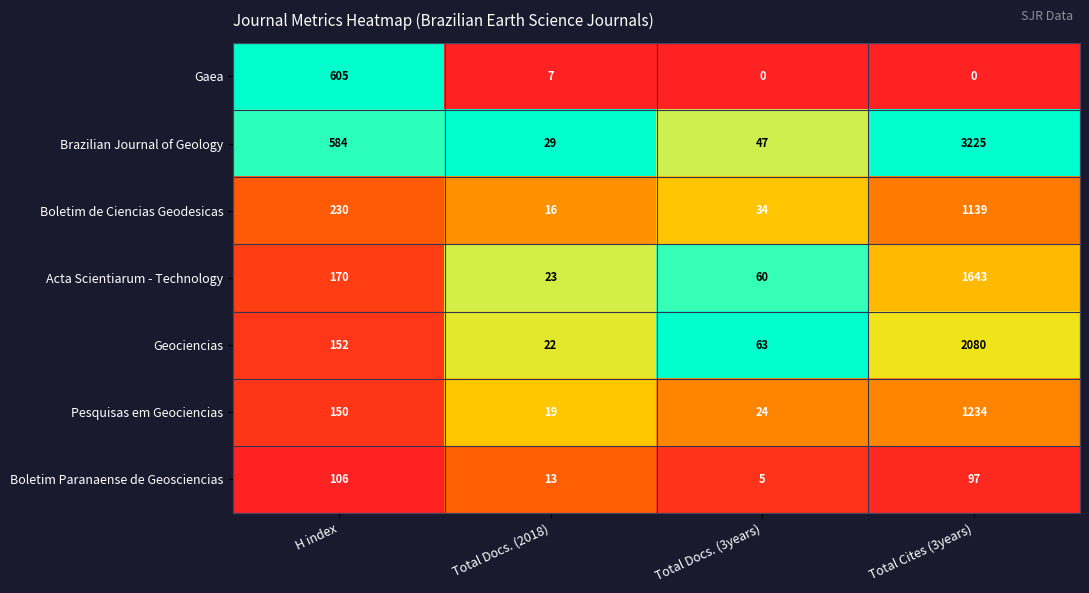

Rank the categories by Acta Scientiarum - Technology value from highest to lowest.

Total Cites (3years), H index, Total Docs. (3years), Total Docs. (2018)